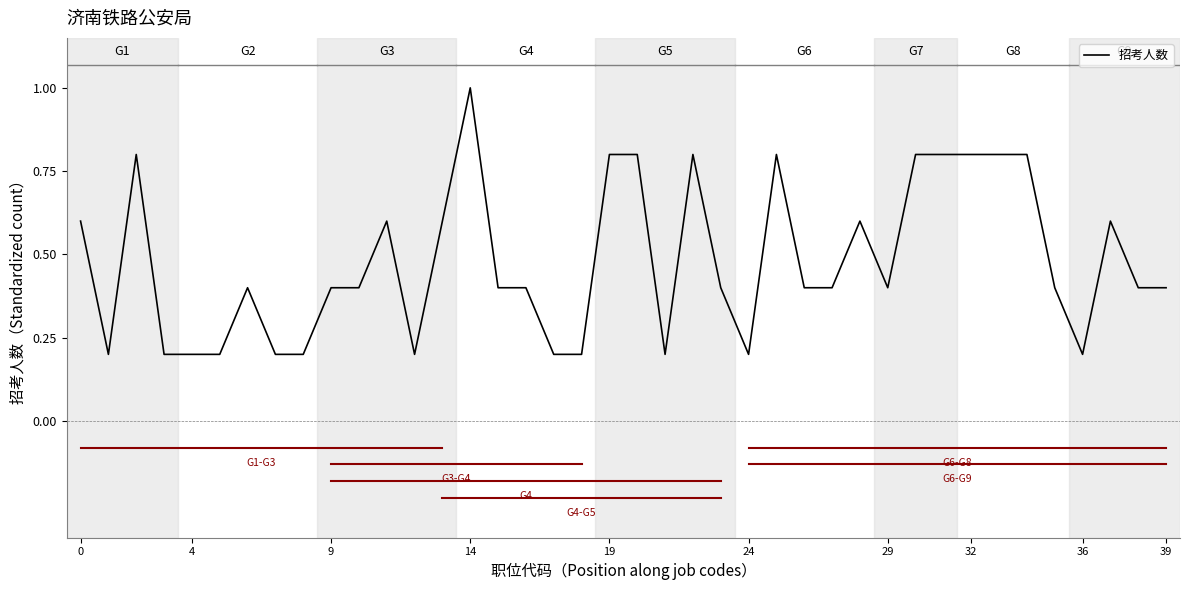

What is the greatest value displayed?

1.0